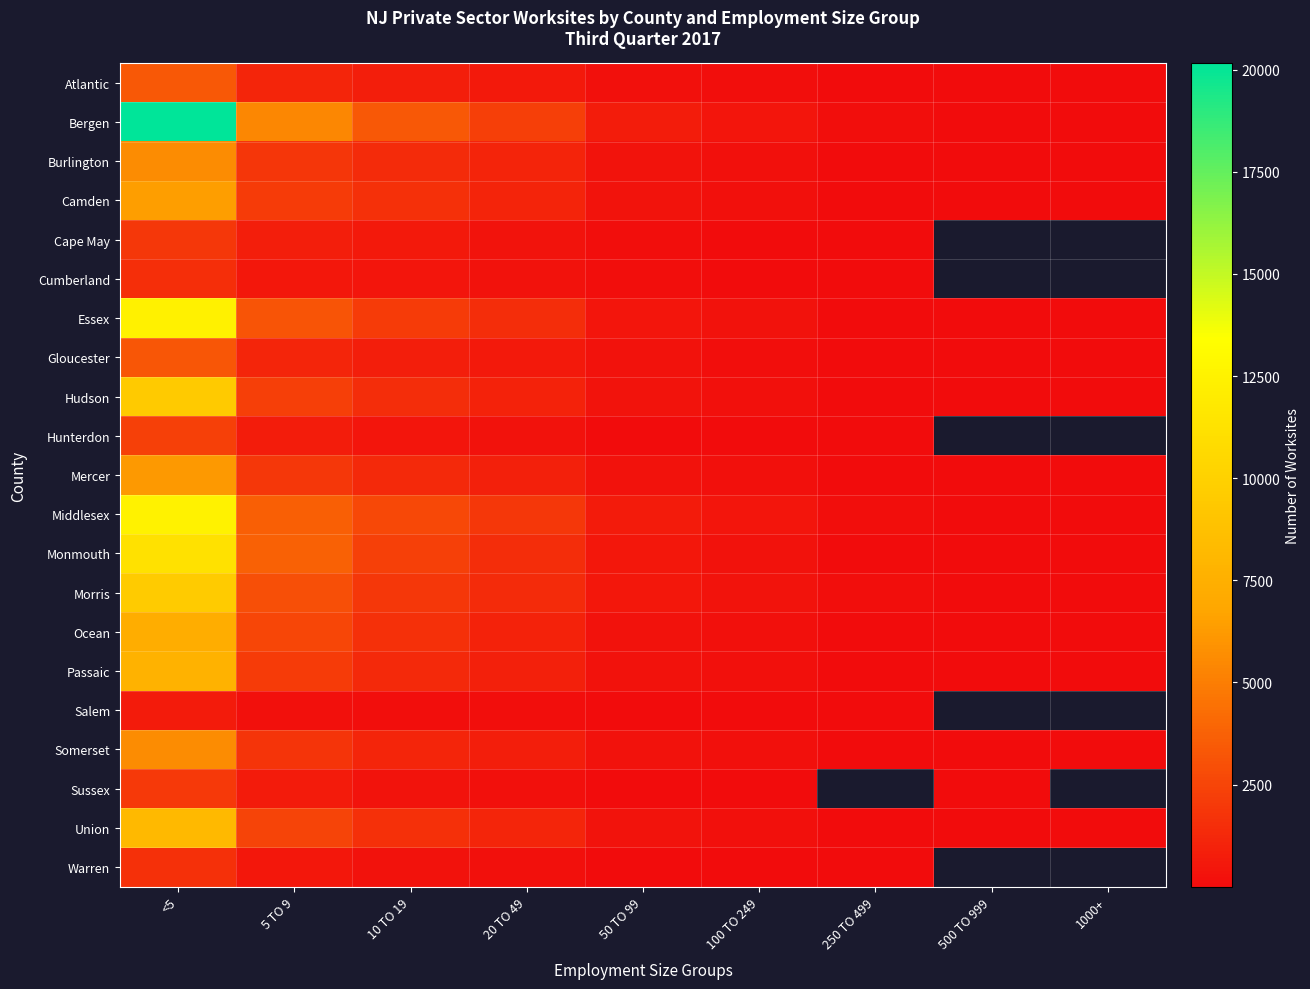

What is the difference between the Morris values at 250 TO 499 and 500 TO 999?

59.0